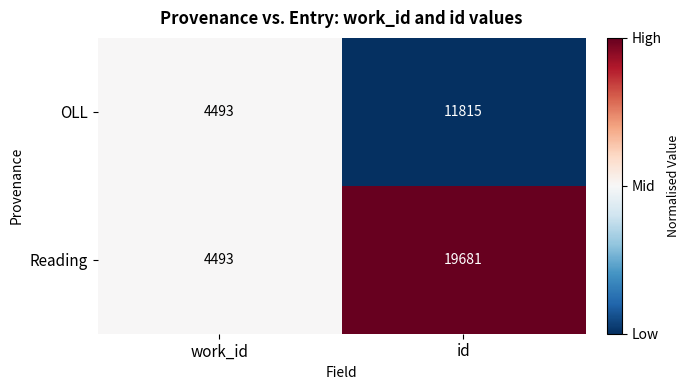

What is the average value of the OLL series?

8154